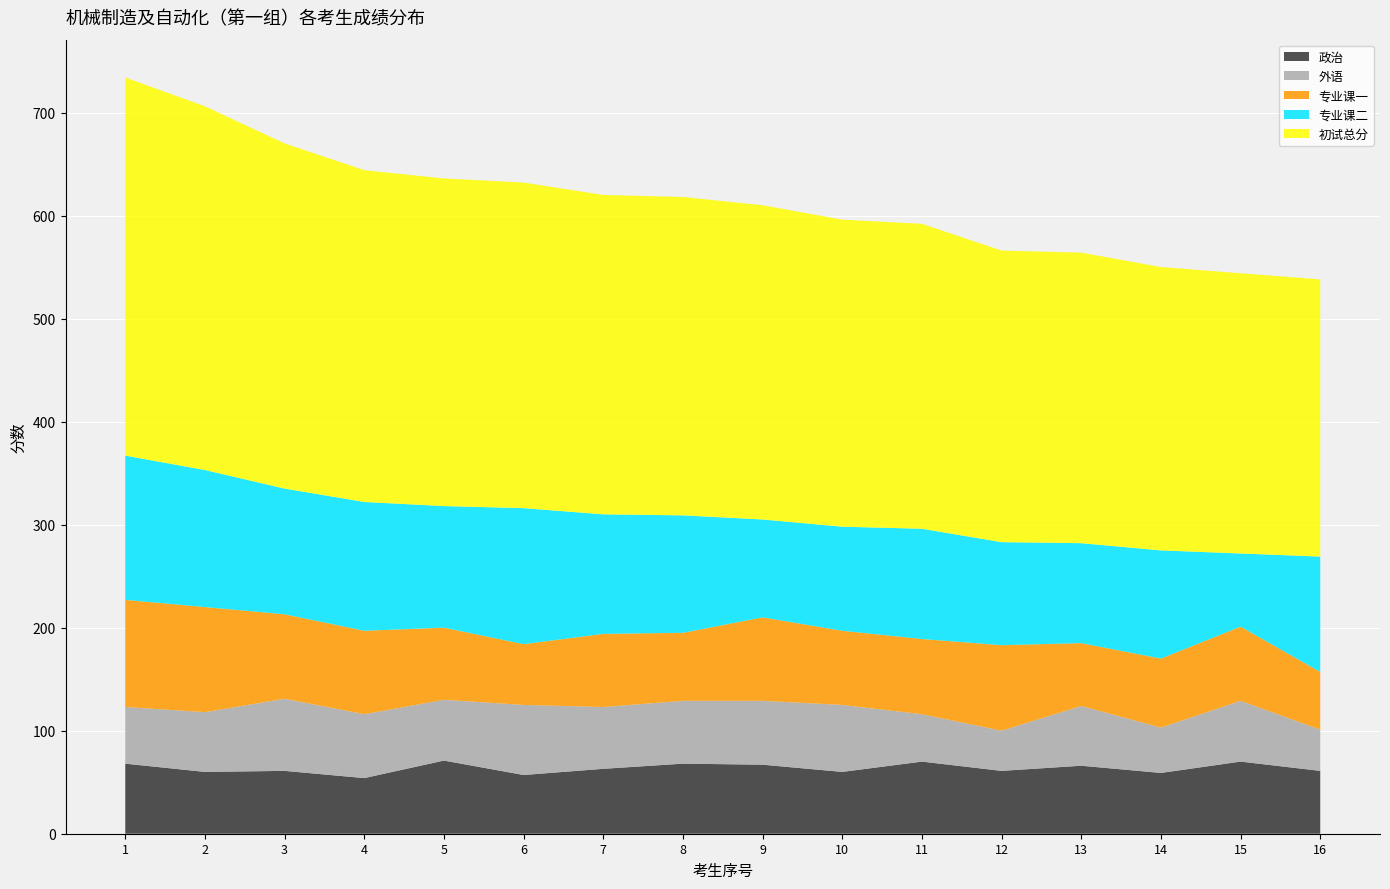

Reading left to right, transcribe all the data shown in this chart.

初试总分-G1: 1=367	2=353	3=335	4=322	5=318	6=316	7=310	8=309	9=305	10=298	11=296	12=283	13=282	14=275	15=272	16=269
专业课二-G1: 1=140	2=133	3=122	4=125	5=118	6=132	7=116	8=114	9=95	10=101	11=107	12=100	13=97	14=105	15=71	16=112
专业课一-G1: 1=104	2=102	3=82	4=81	5=70	6=59	7=71	8=66	9=81	10=72	11=73	12=83	13=61	14=67	15=72	16=56
外语-G1: 1=55	2=58	3=70	4=62	5=59	6=68	7=60	8=61	9=62	10=65	11=46	12=39	13=58	14=44	15=59	16=40
政治-G1: 1=68	2=60	3=61	4=54	5=71	6=57	7=63	8=68	9=67	10=60	11=70	12=61	13=66	14=59	15=70	16=61